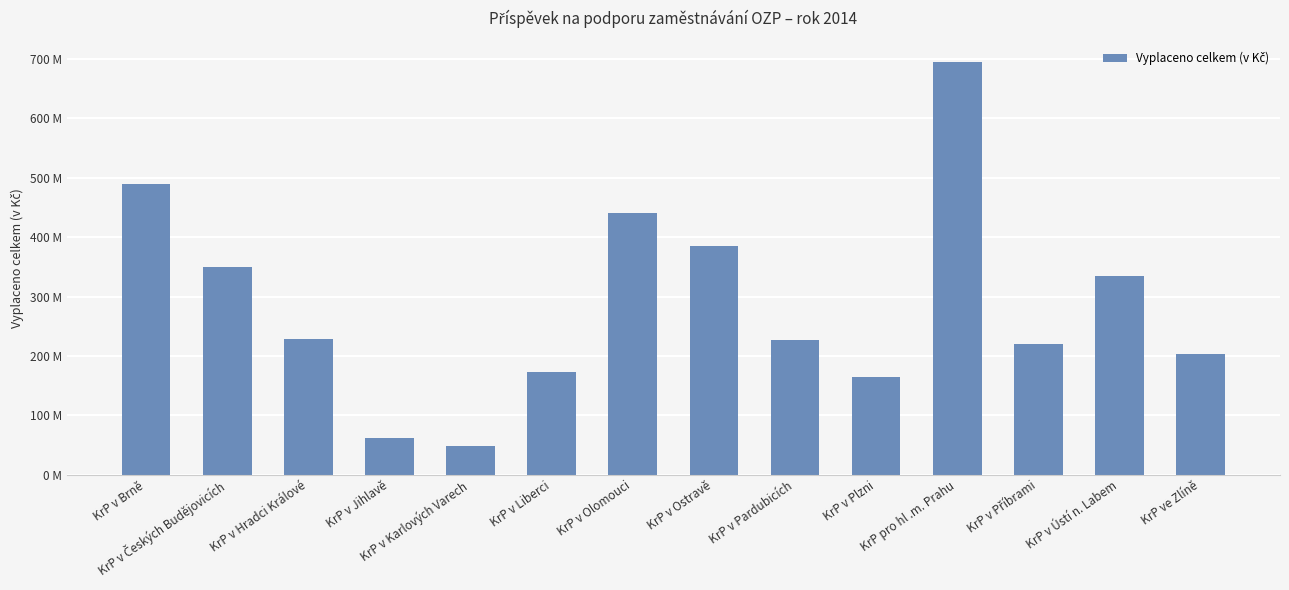

At which category does the chart reach its minimum across all series?

KrP v Karlových Varech